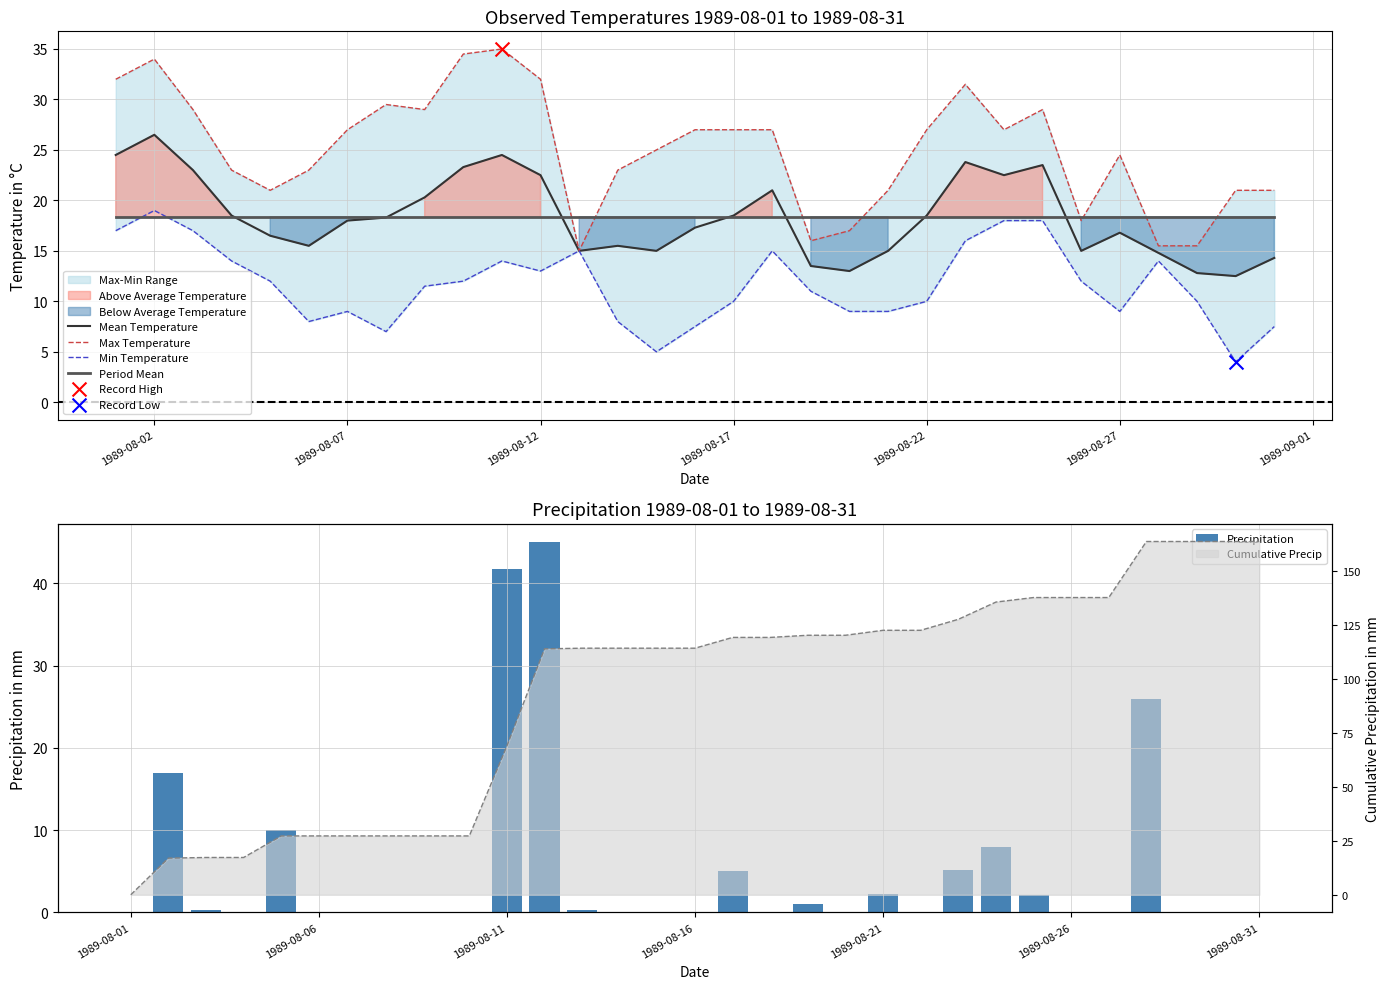

What is the lowest value of the Period Mean series?

18.4